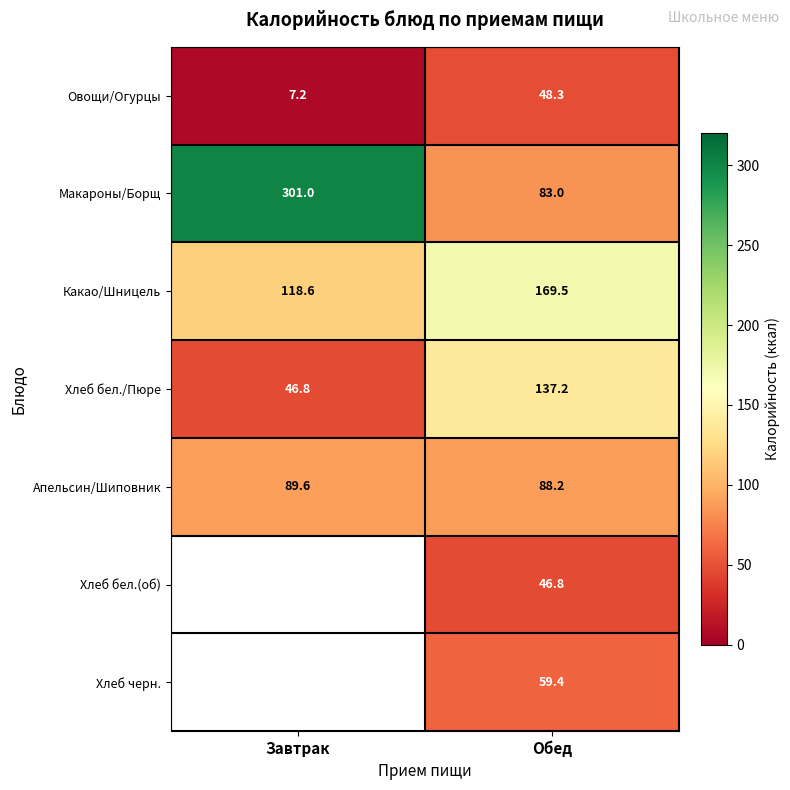

What is the difference between the highest and lowest values at Обед?

122.7